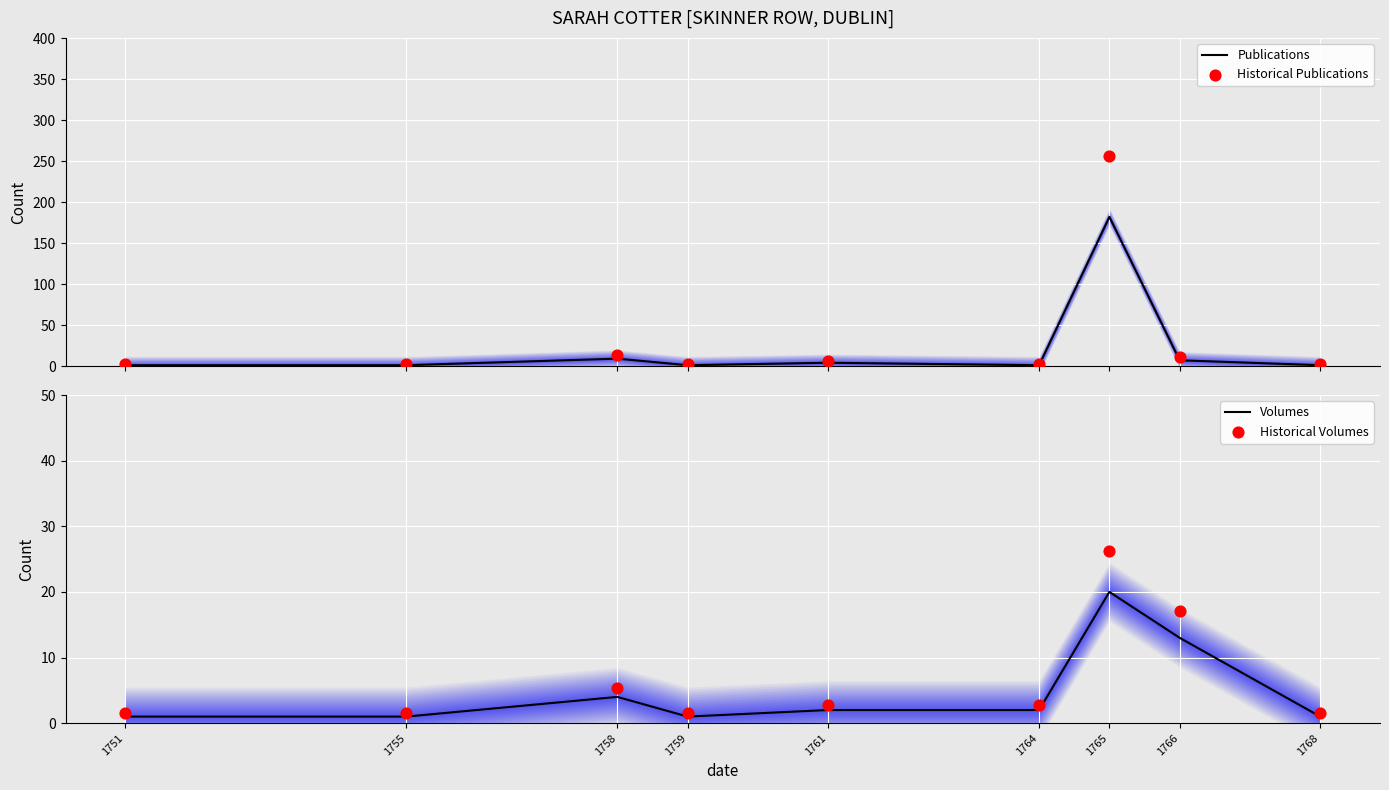

At how many categories does at least one series exceed 20?

1